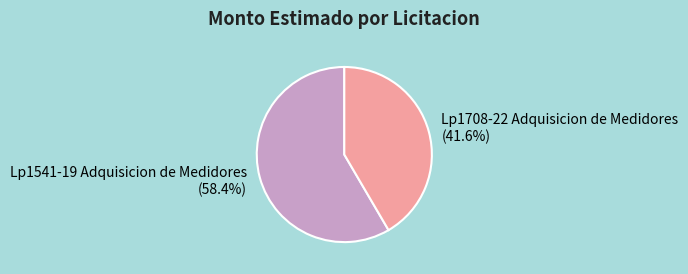

Which category accounts for the majority?

Lp1541-19 Adquisicion de Medidores